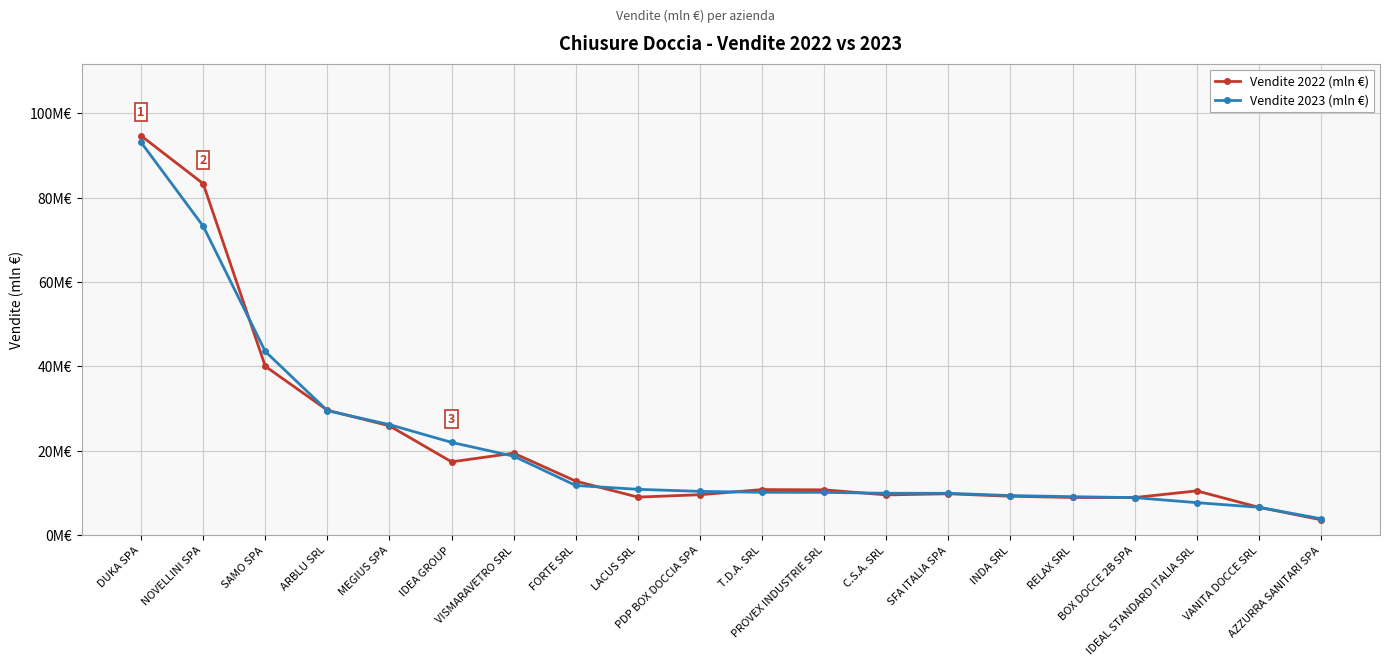

Does the chart have visible grid lines?

Yes